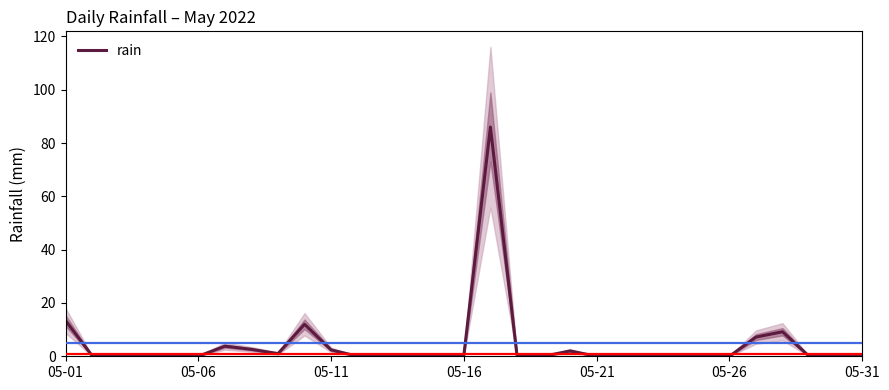

True or false: the data shows 4.4 at 7.

False